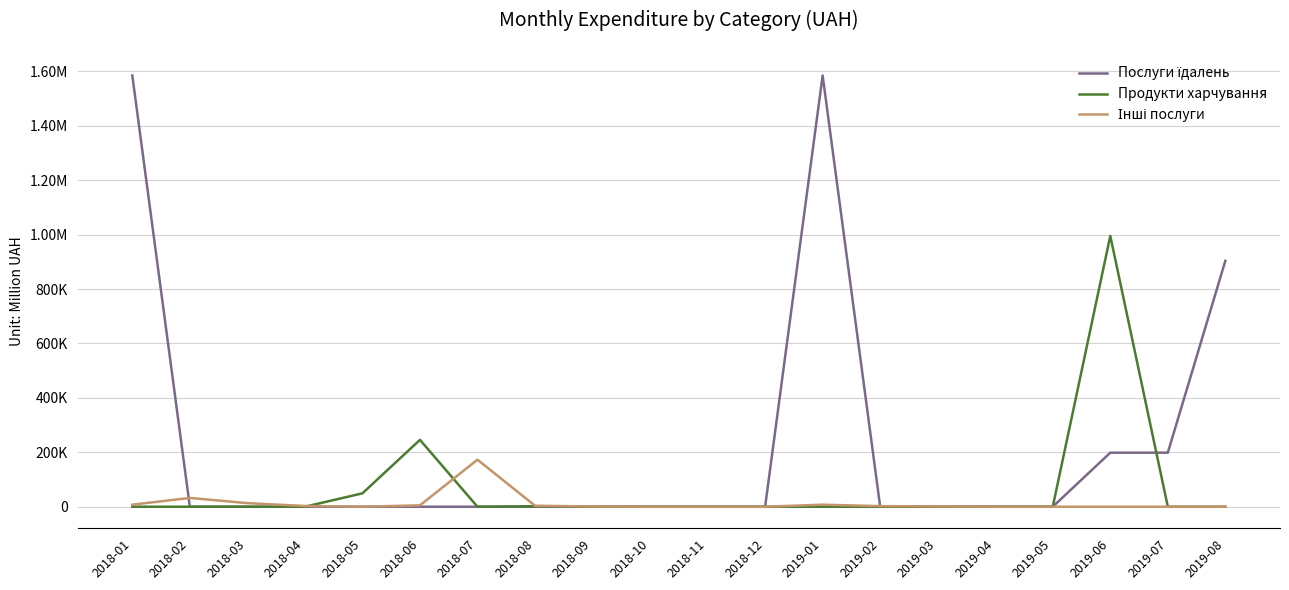

Does the chart have visible grid lines?

Yes